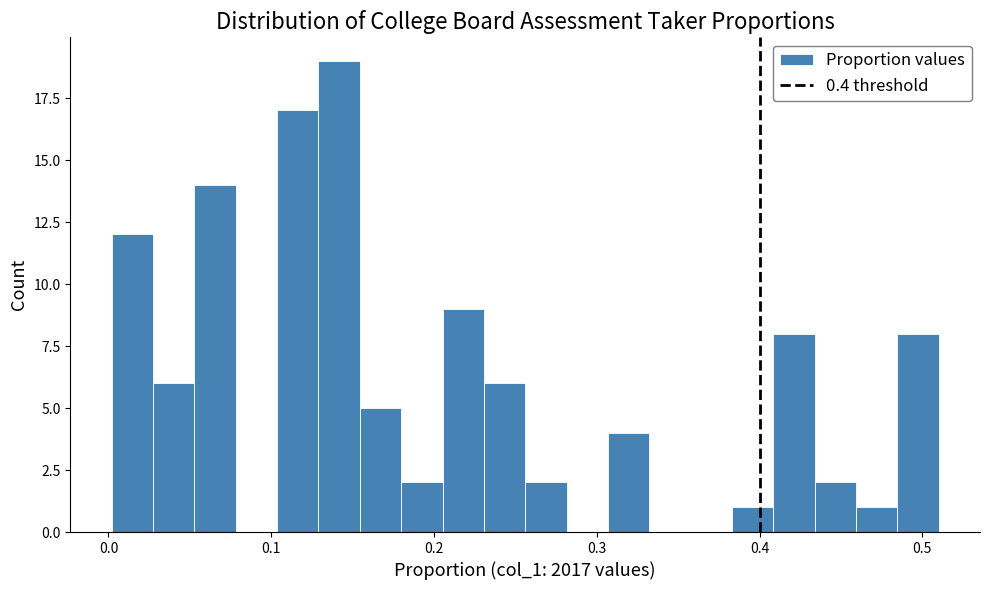

Around what value on the x-axis is the tallest bar? Give the approximate position of its centre, as read against the axis.

0.14